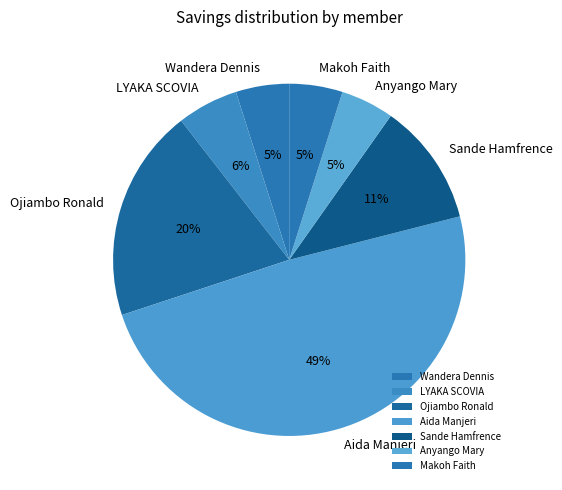

To the nearest percent, what is the average slice percentage?

14%